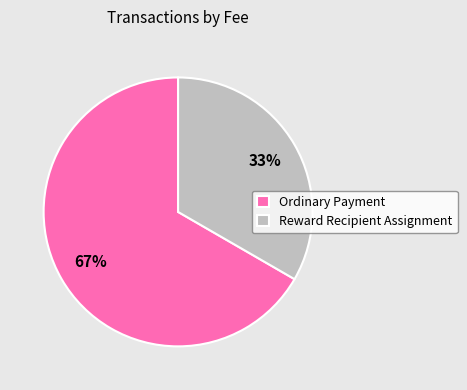

Which slice represents more than half of the pie?

Ordinary Payment